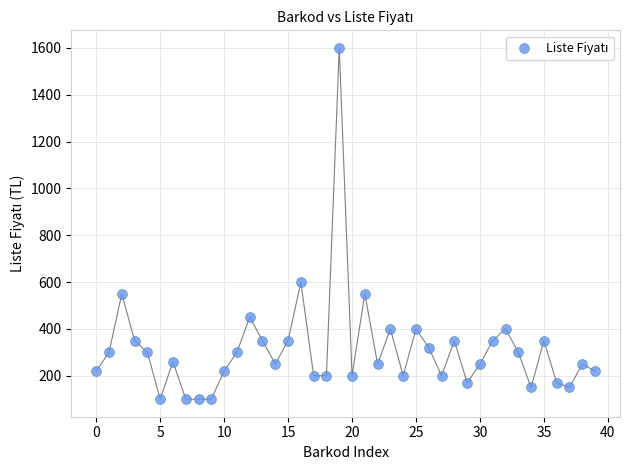

What Y value in the scatter plot is closest to 850?

600